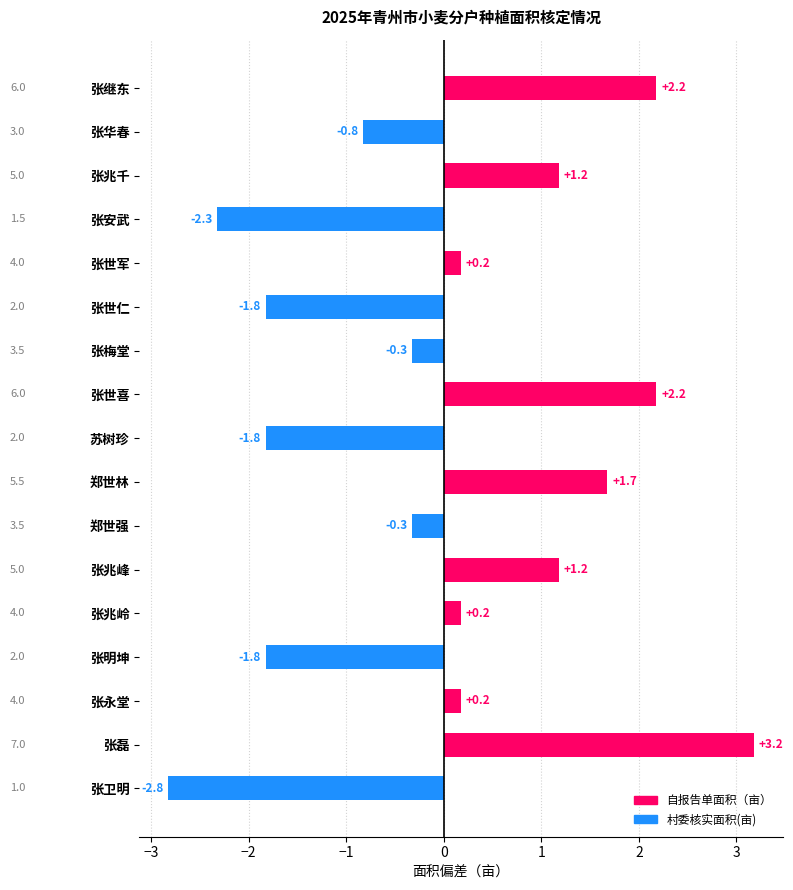

What is the difference between the second highest and second lowest values?

4.5